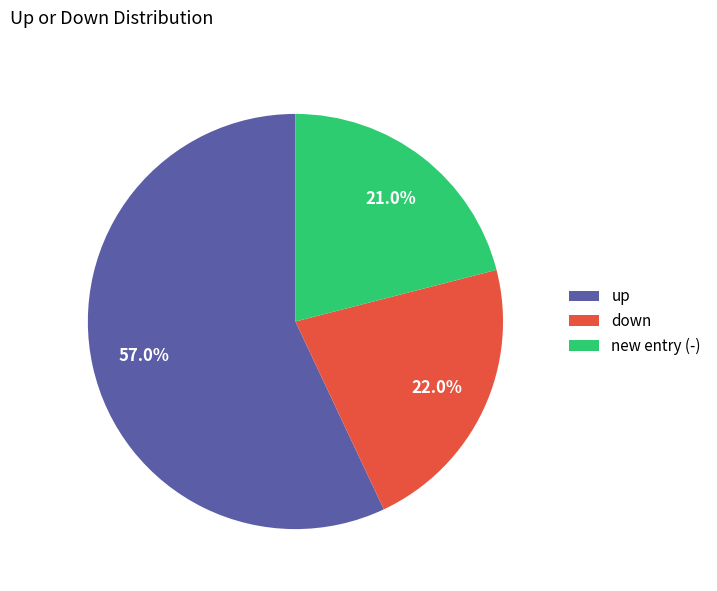

The down slice represents 22% of the pie. True or false?

True